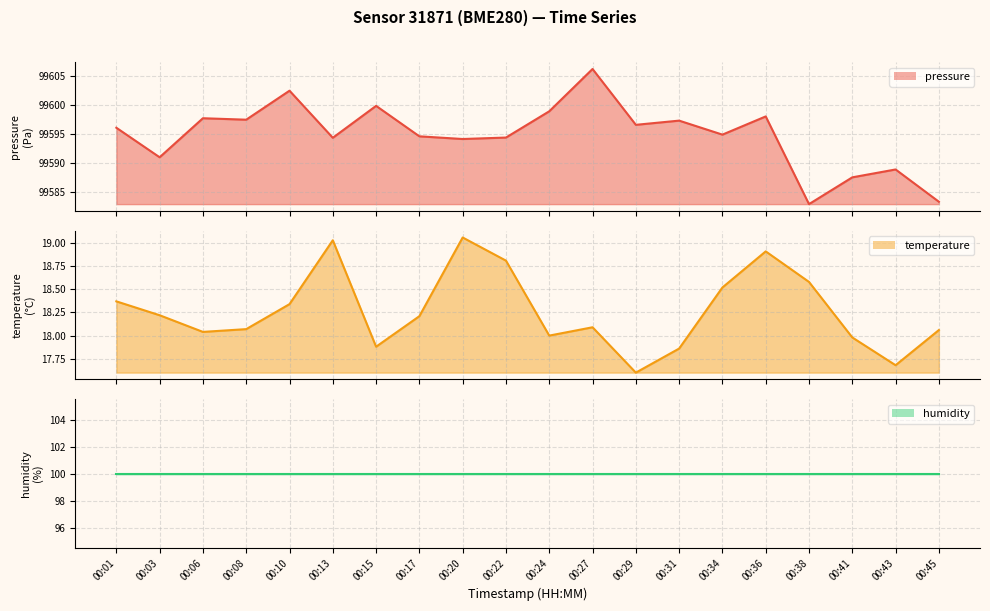

Between 00:03 and 00:43, which series saw the biggest shift?

pressure line